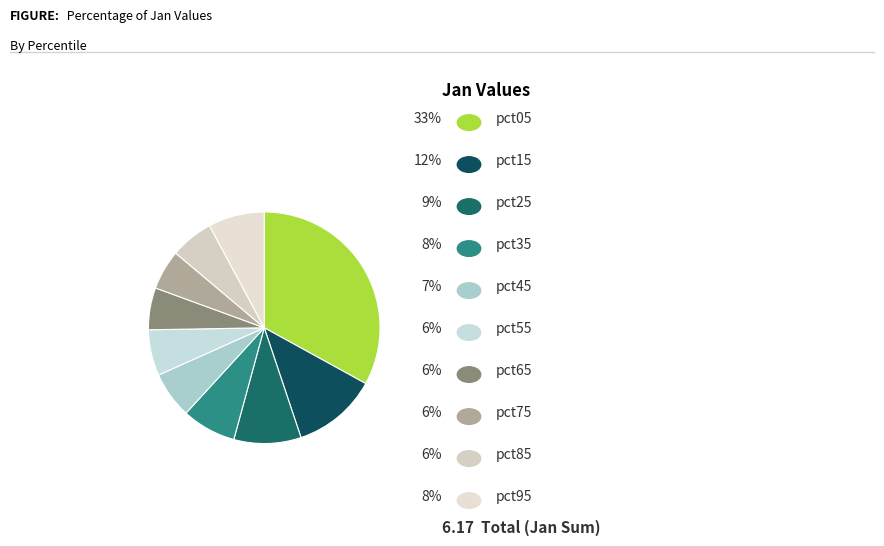

How many segments does this pie chart have?

10